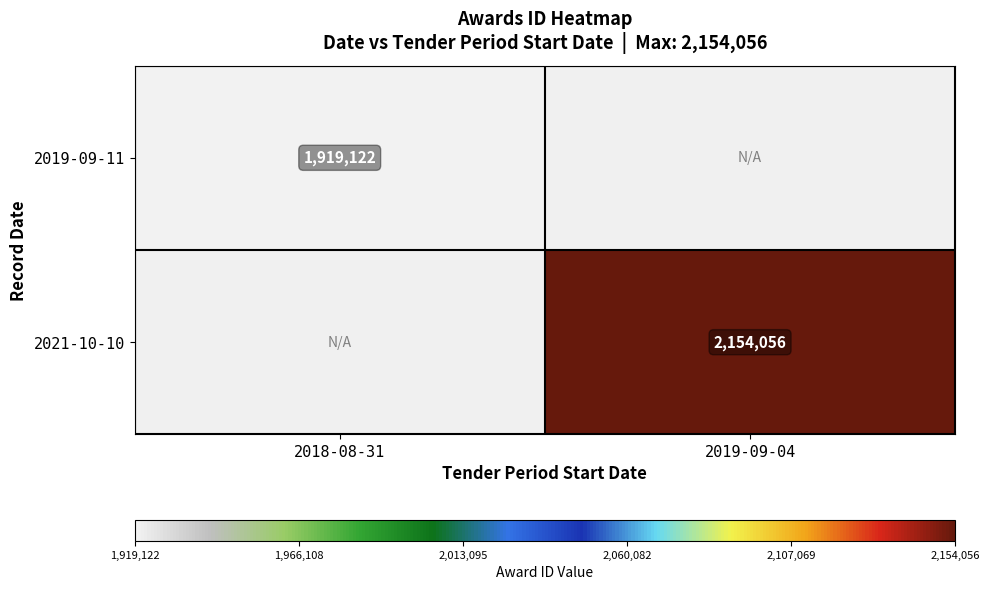

Is the value of 2019-09-11 at 2018-08-31 greater than the value of 2021-10-10 at 2019-09-04?

No